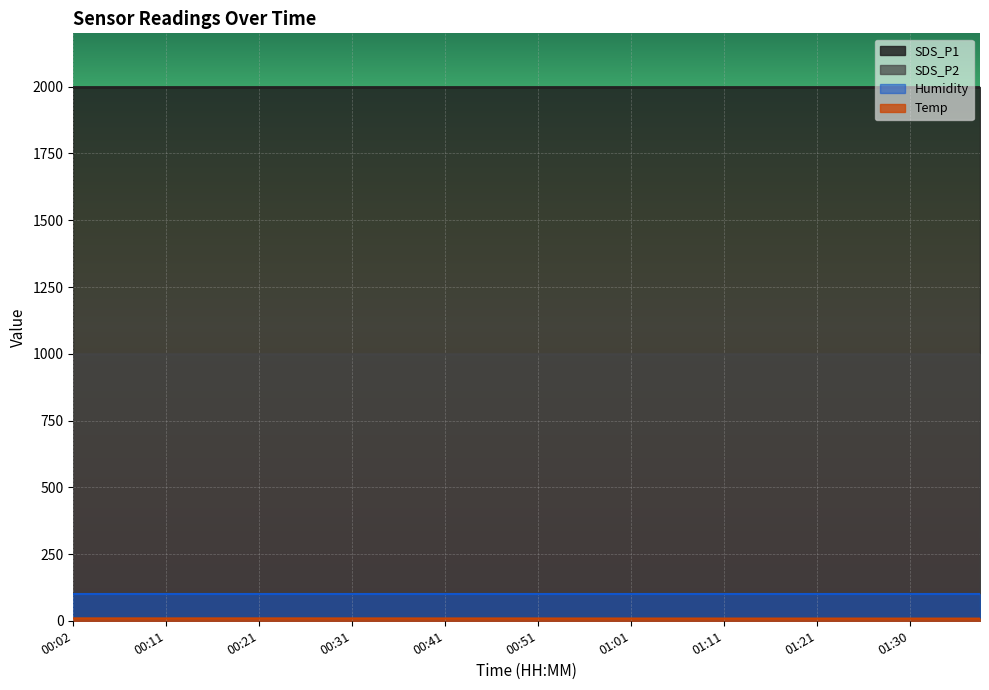

What is the difference between the highest and lowest values at 01:25?

1991.5